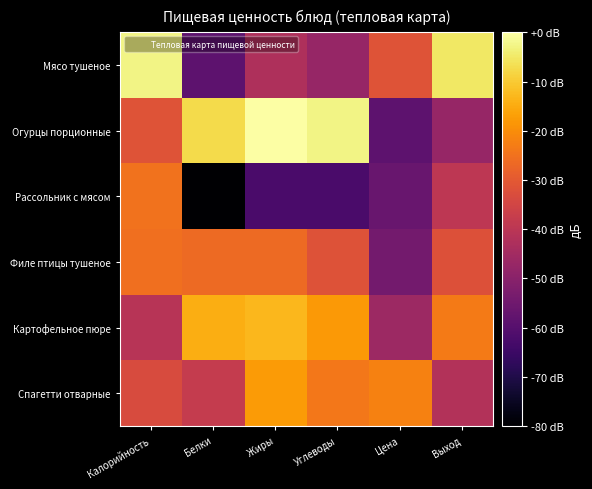

What is the spread (max minus min) of values at Цена?

36.4